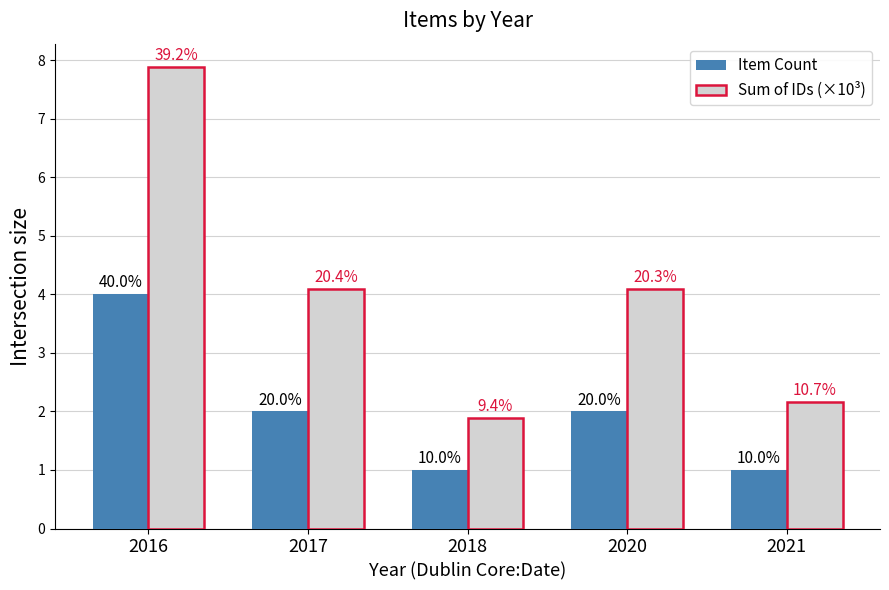

What is the total value across all series at 2016?

11.9